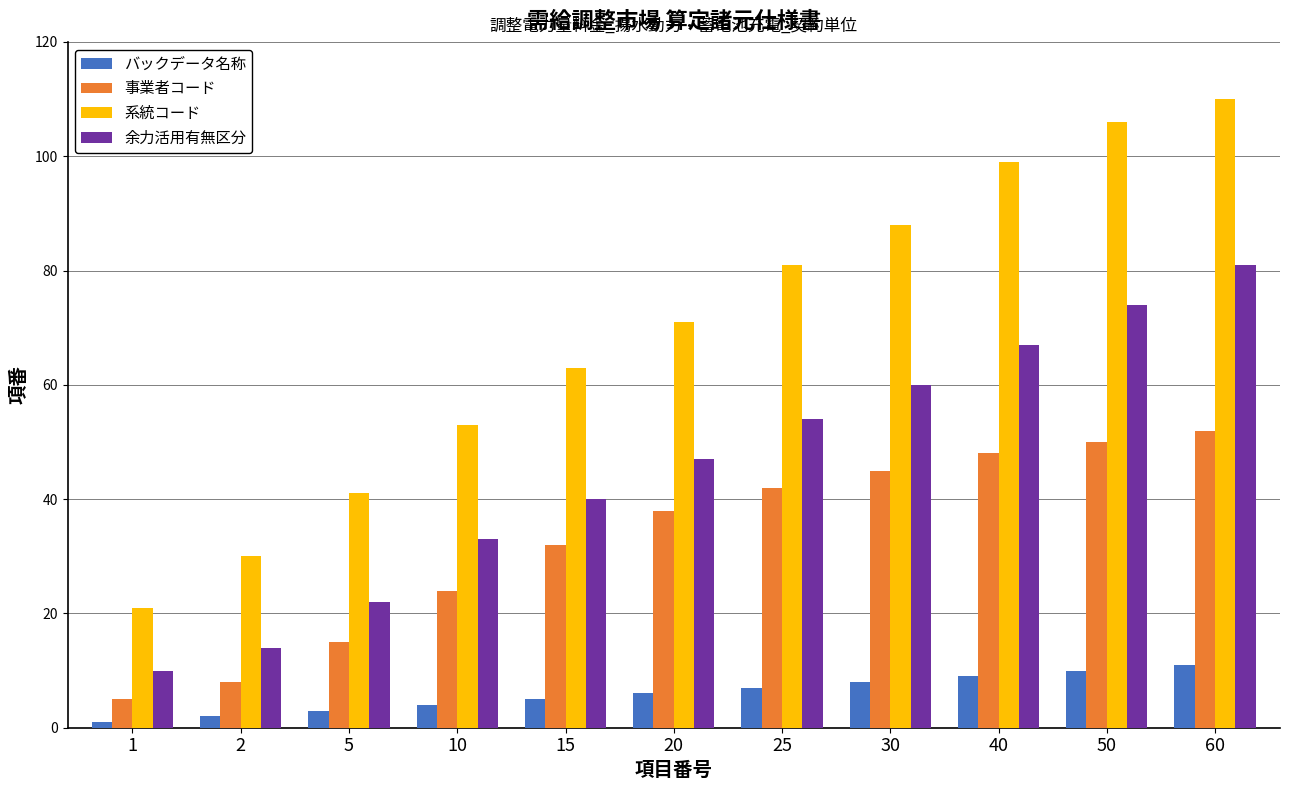

At which label is 系統コード closest to 65?

15